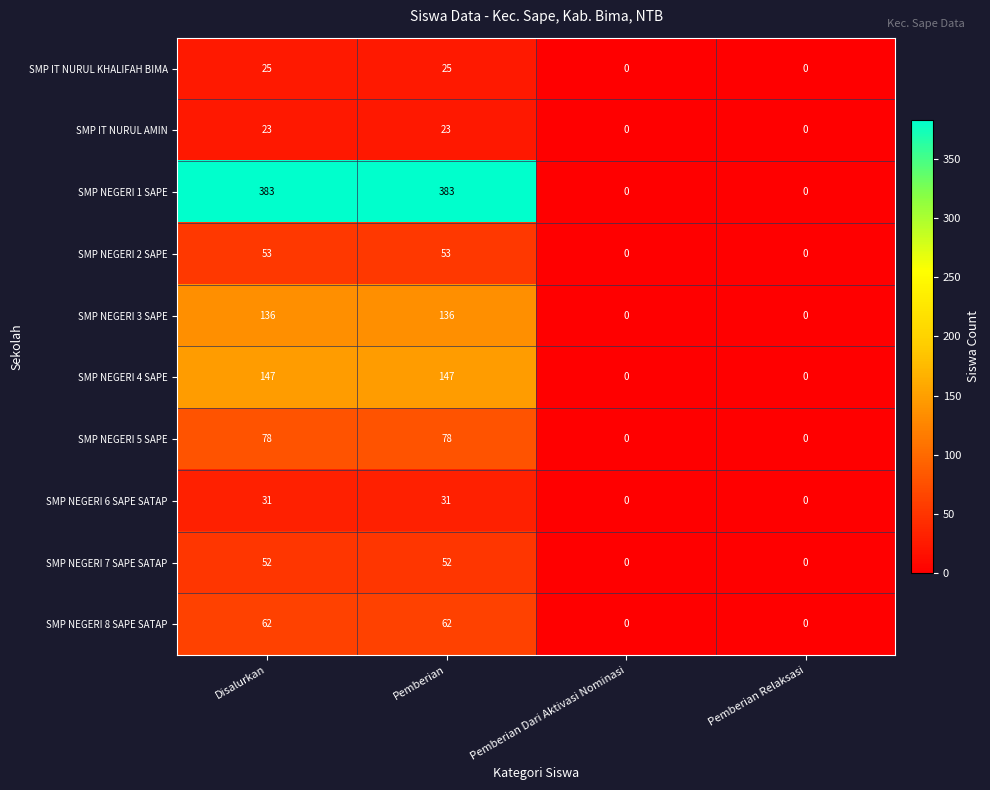

Which series has the largest total across all categories?

SMP NEGERI 1 SAPE